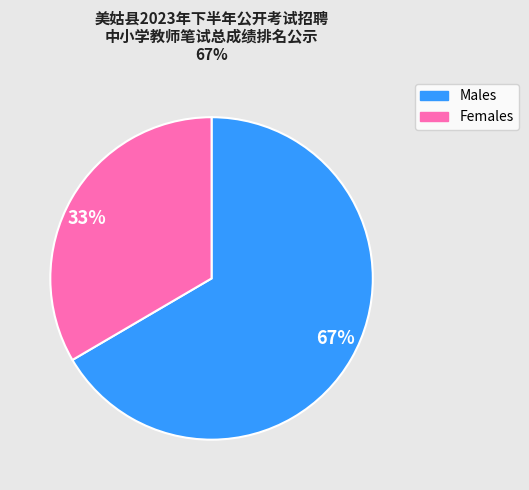

To the nearest percent, what is the average slice percentage?

50%